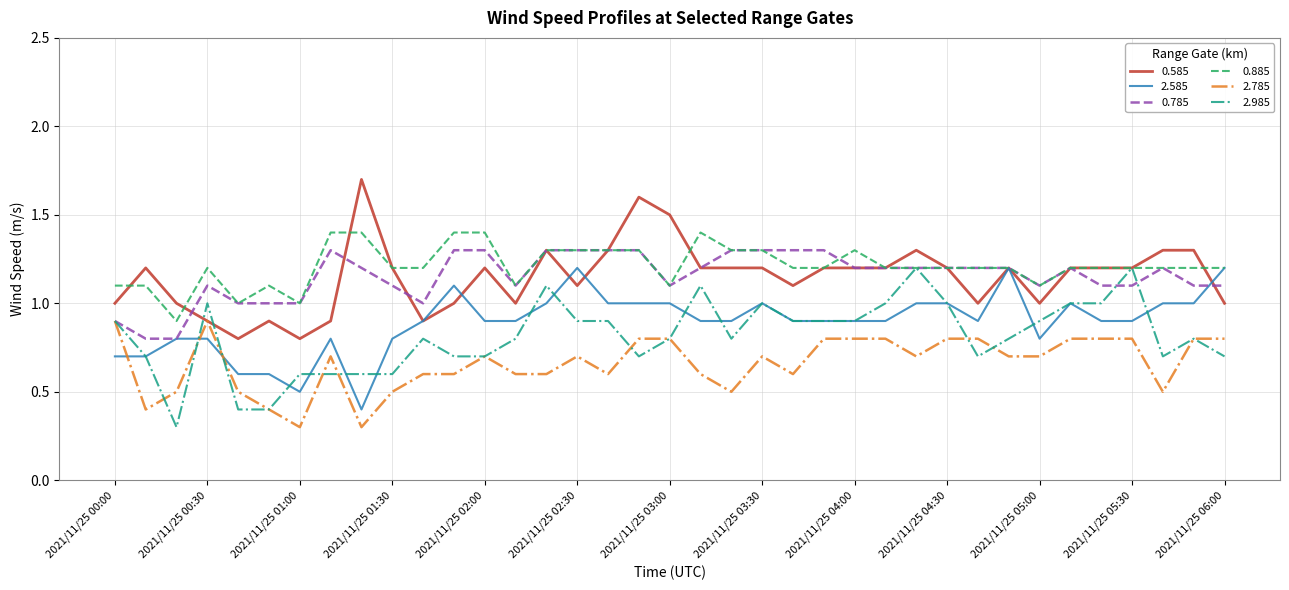

Which series has the largest total across all categories?

0.885